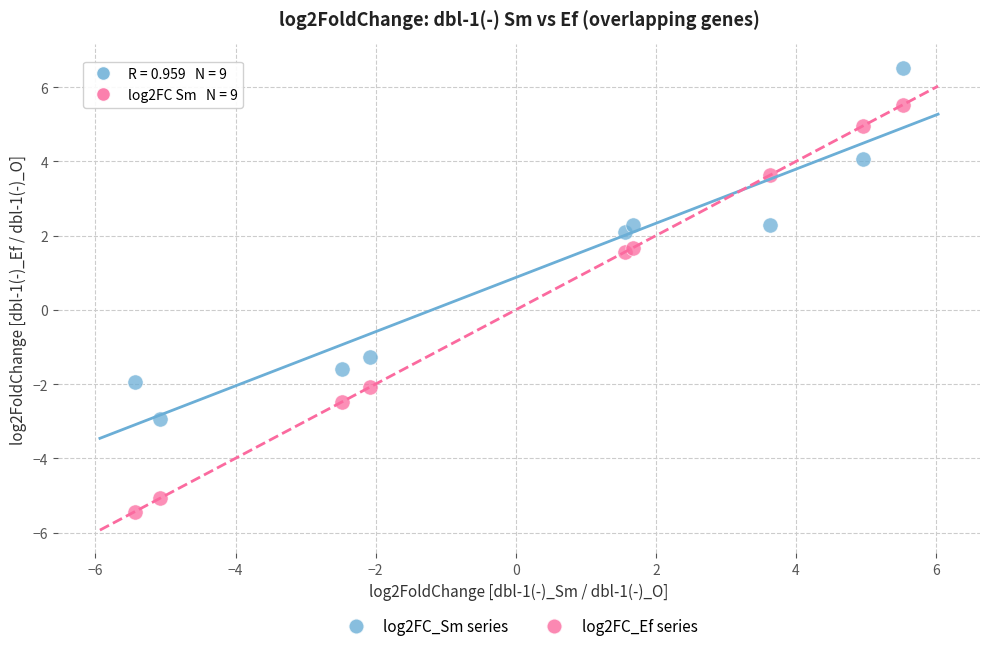

Across all series, what Y value is closest to 0?

-1.3